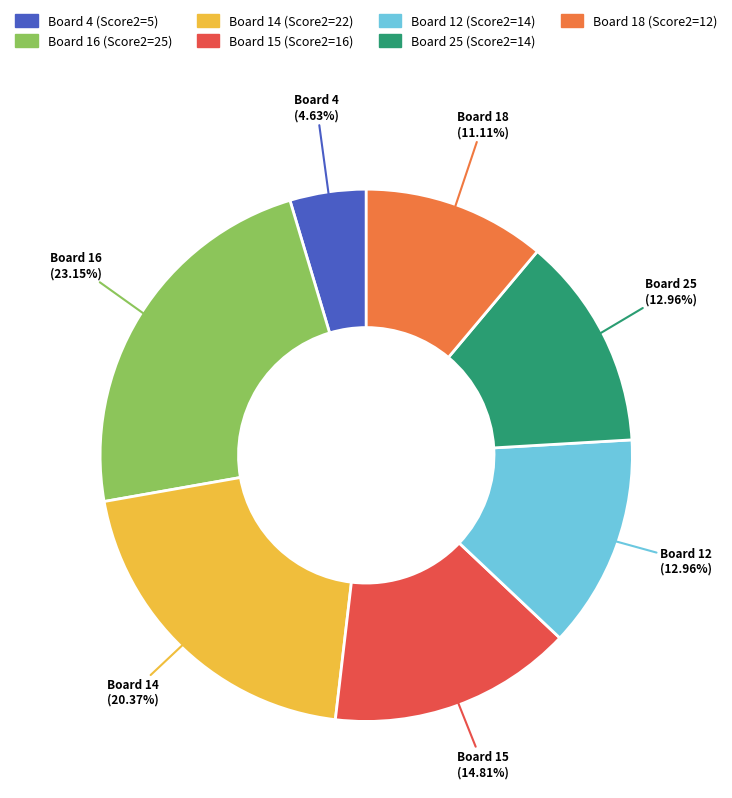

Is there any slice that represents more than half of the pie?

No